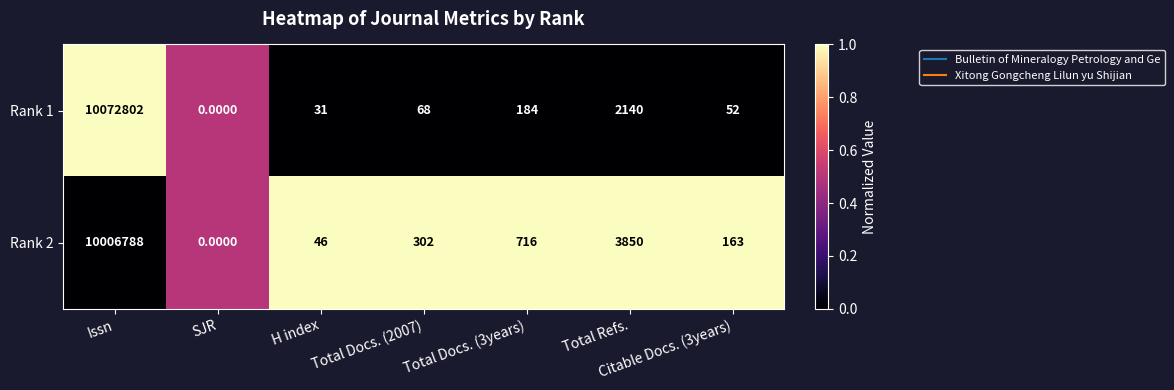

Where does the Rank 2 series first go above 302?

Issn